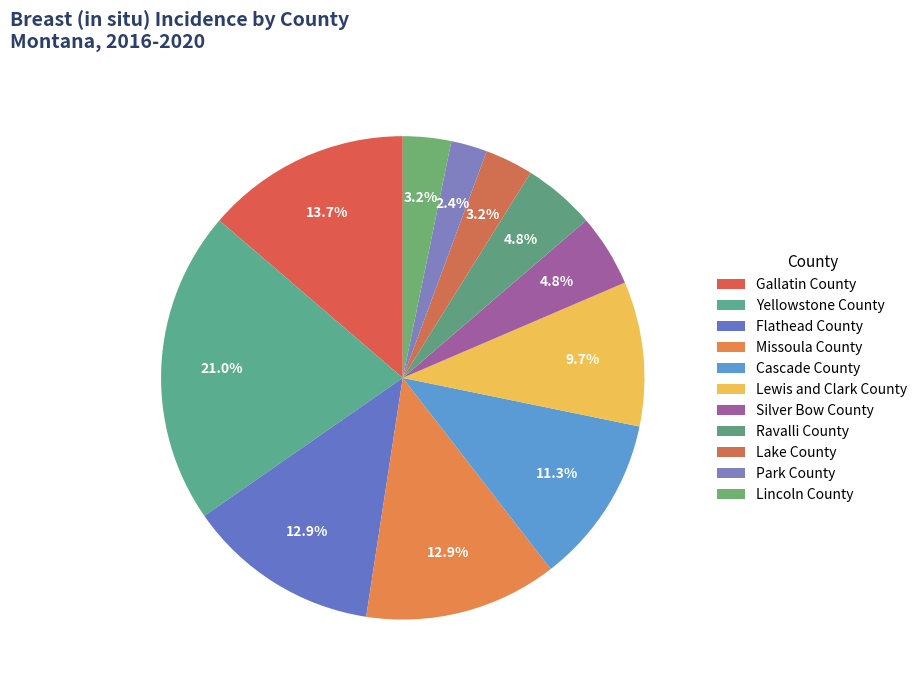

Rank the categories by value from highest to lowest.

Yellowstone County, Gallatin County, Flathead County, Missoula County, Cascade County, Lewis and Clark County, Silver Bow County, Ravalli County, Lake County, Lincoln County, Park County